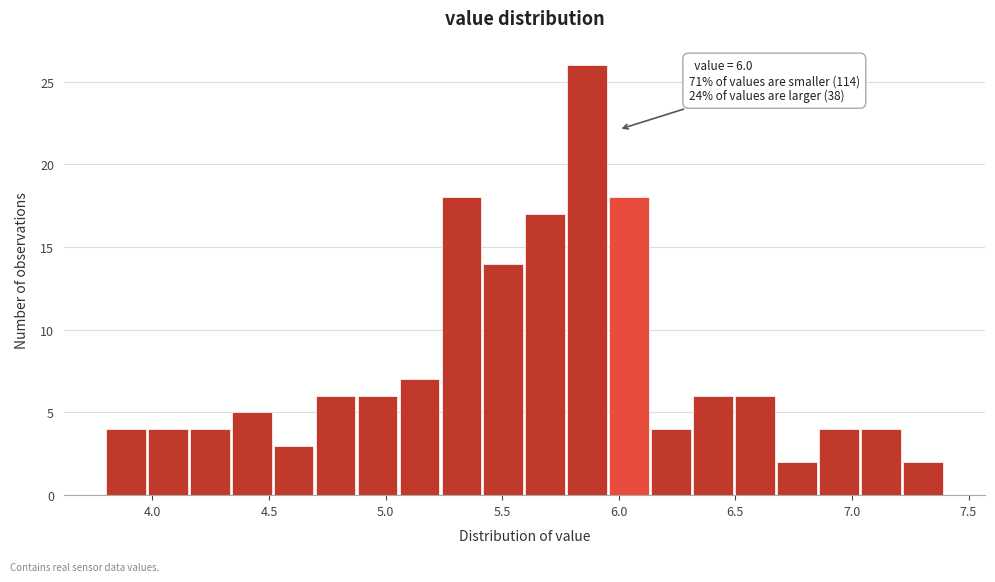

Around what value on the x-axis is the tallest bar? Give the approximate position of its centre, as read against the axis.

5.85